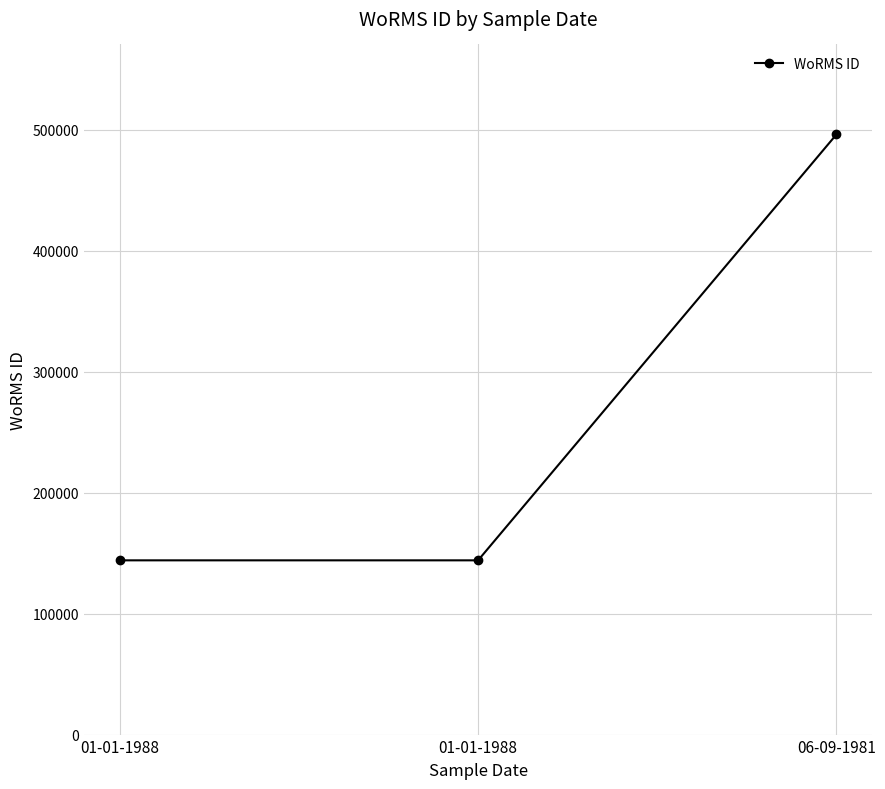

What is the difference between the values at 01-01-1988 and 06-09-1981?

352200